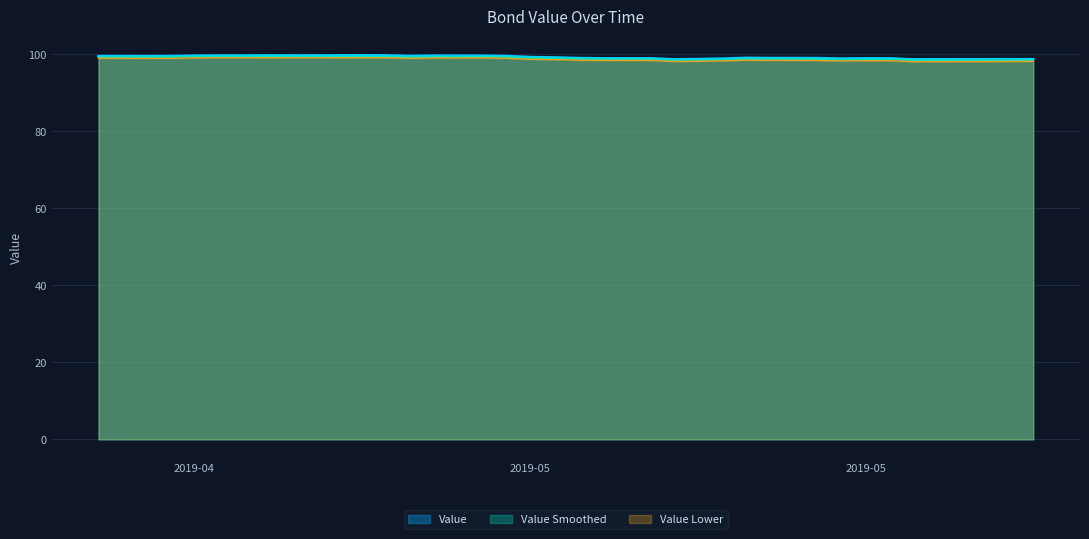

Where is the first local minimum?

2019-04-21